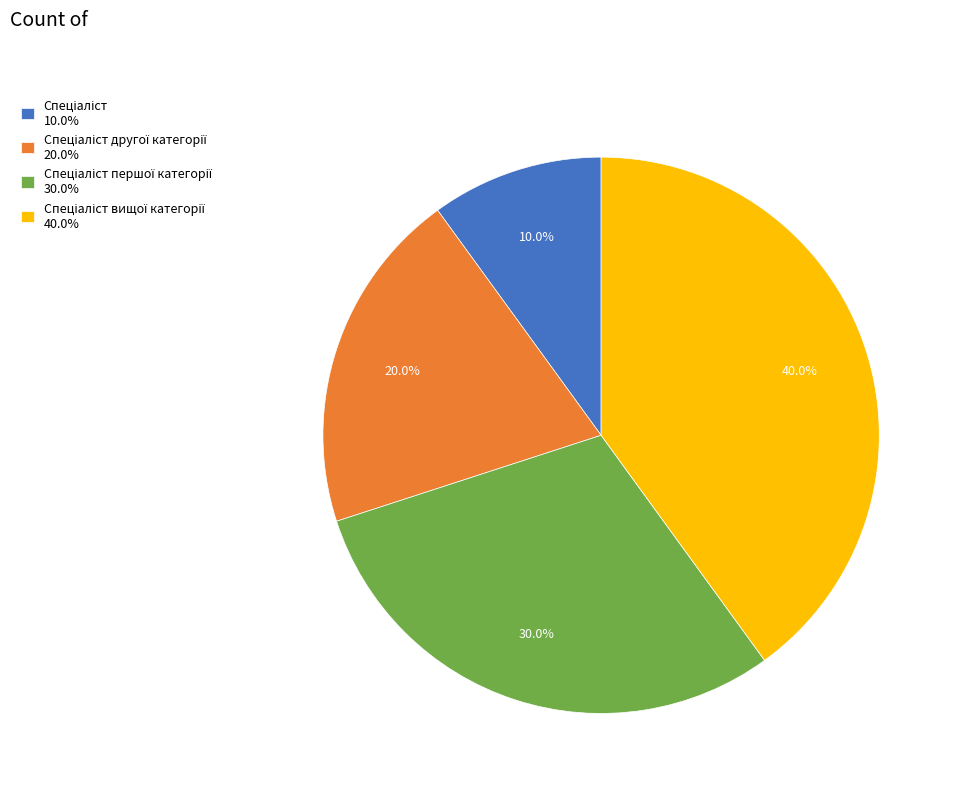

Does any single category account for the majority?

No